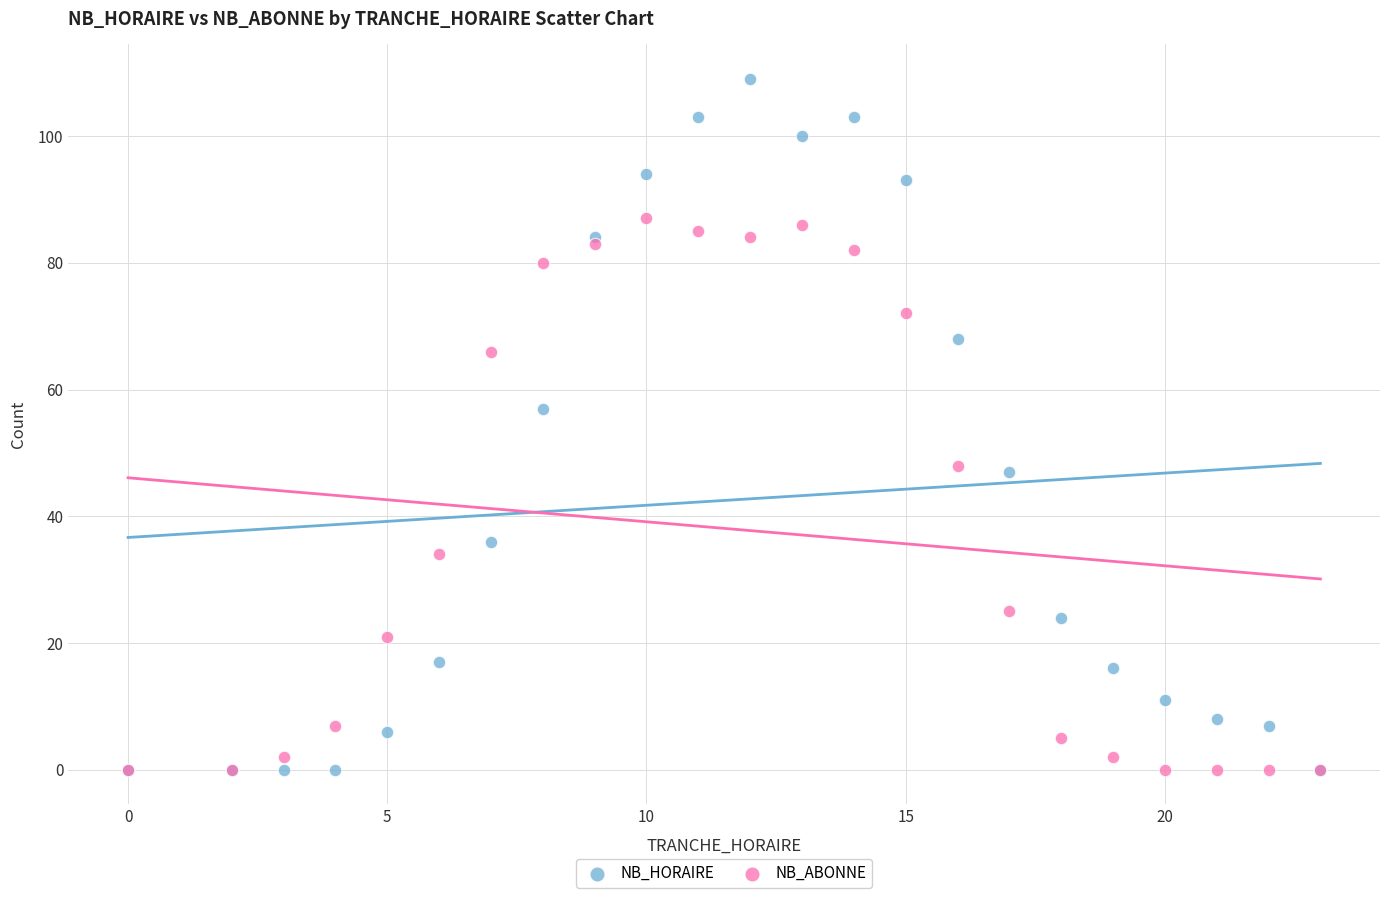

In the NB_HORAIRE series, what Y value is closest to 54?

57